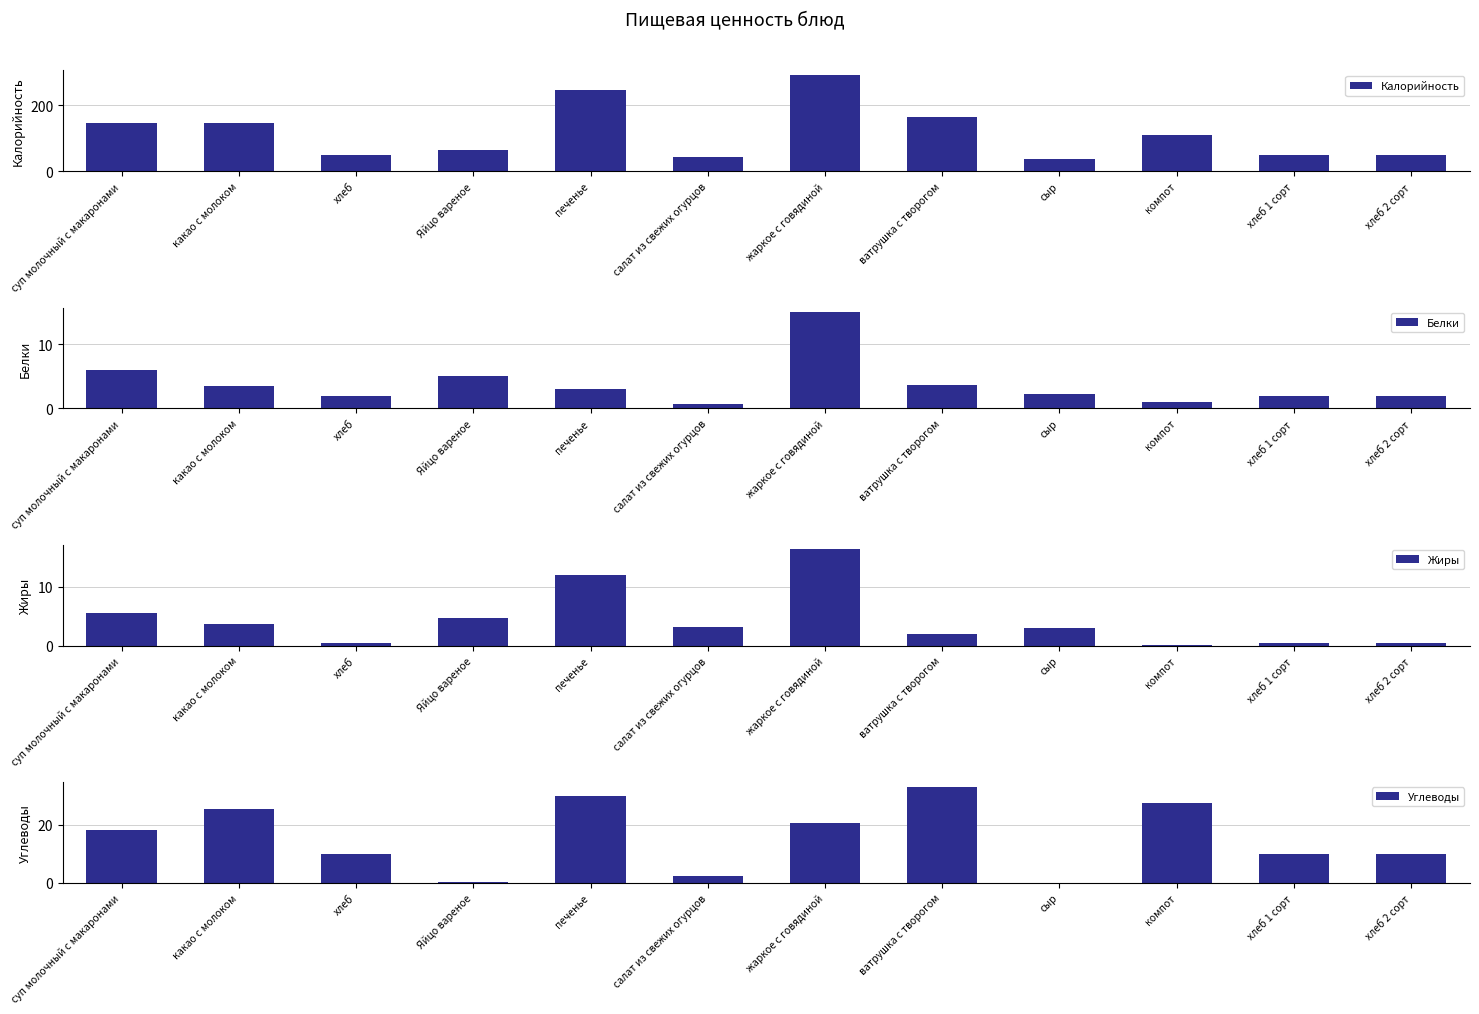

Reading left to right, what are all the values shown in this chart?

Калорийность: 147.6	145.2	50.0	63.0	245.0	44.0	291.0	165.0	36.4	110.0	50.0	50.0
Белки: 6.0	3.5	2.0	5.1	3.0	0.6	15.0	3.7	2.3	1.0	2.0	2.0
Жиры: 5.6	3.7	0.4	4.6	12.0	3.1	16.3	1.9	3.0	0.1	0.4	0.4
Углеводы: 18.2	25.5	10.0	0.3	30.0	2.4	20.6	33.2	0.0	27.5	10.0	10.0